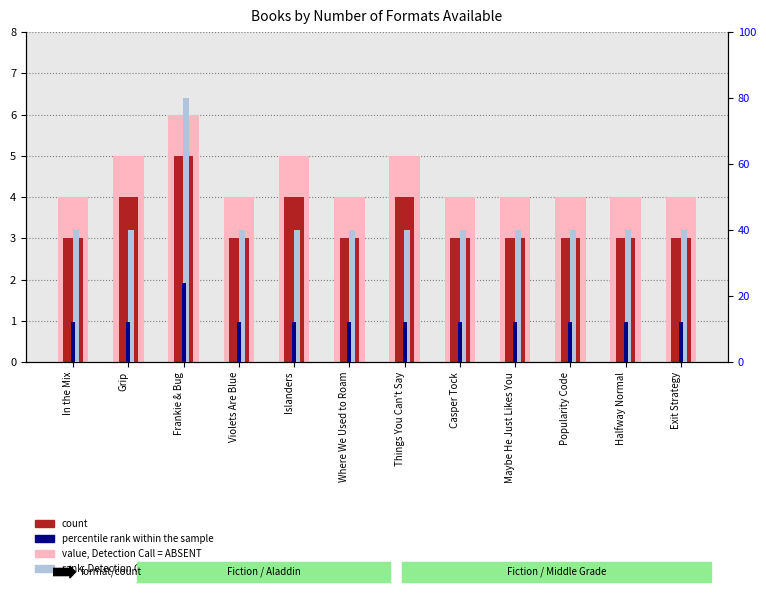

What is the highest value of the value, Detection Call = ABSENT series?

6